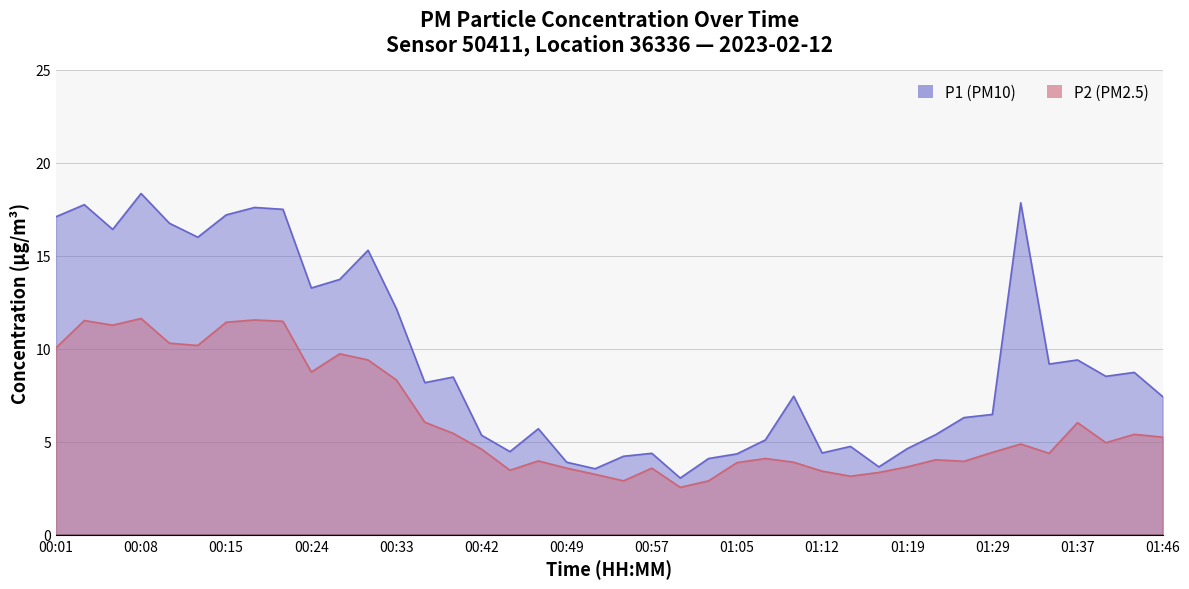

At which category does P2 reach its first local peak?

00:03